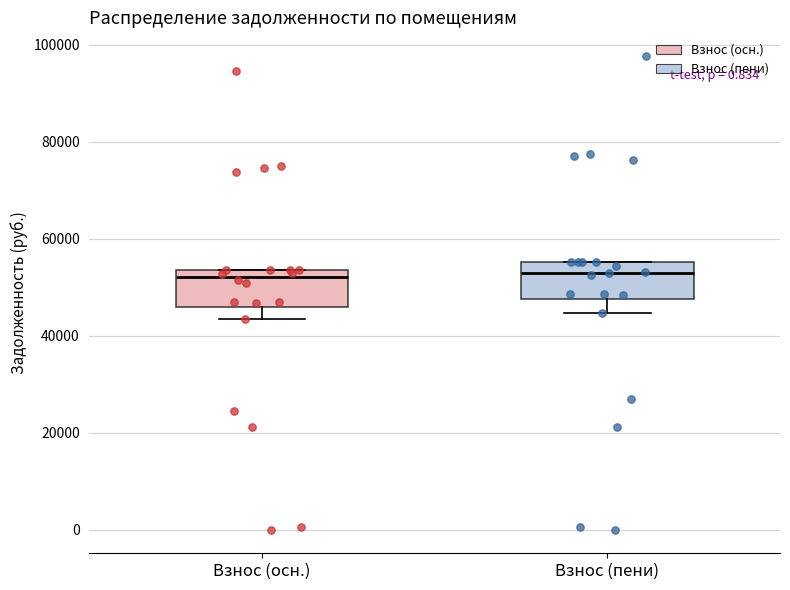

Reading left to right, transcribe this box plot: for each box, give where its median line is, the range the box spans, and where its two whiskers end, as read against the y-axis. The values are not printed on the chart, so give them approximately, as read against the axis.

Взнос (осн.): median 52000, box 46000 to 54000, whiskers 44000 to 54000
Взнос (пени): median 54000, box 48000 to 56000, whiskers 44000 to 56000